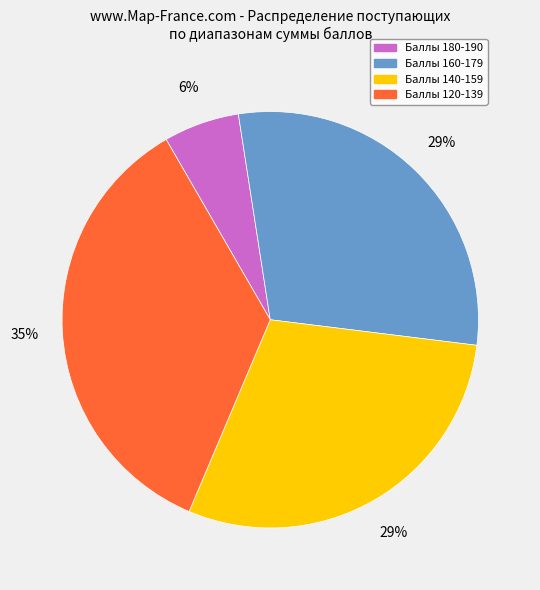

To the nearest percent, what is the average slice percentage?

25%